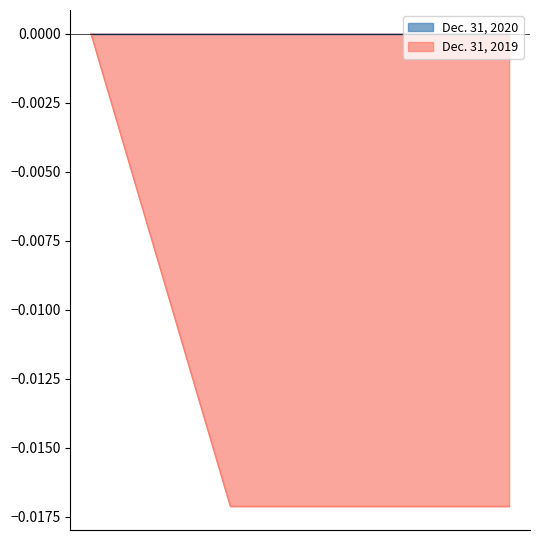

The value at Sep. 30, 2021 is -0.0. True or false?

False